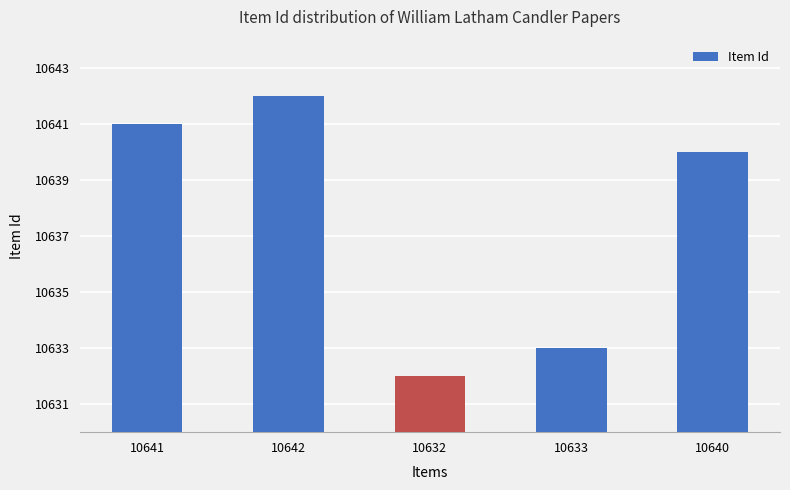

What is the maximum value shown in the chart?

10642